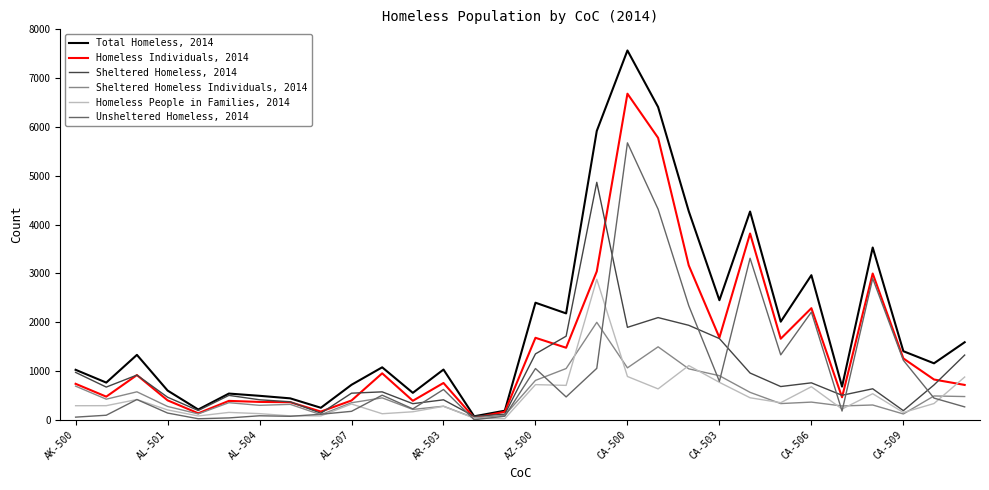

Which series has the largest total across all categories?

Total Homeless, 2014